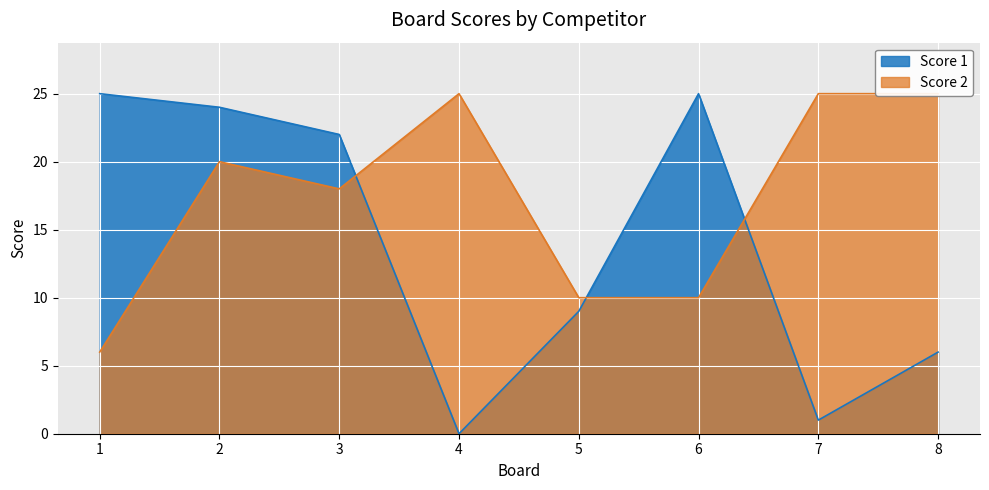

List the series in order of their peak value, lowest first.

Score 1, Score 2